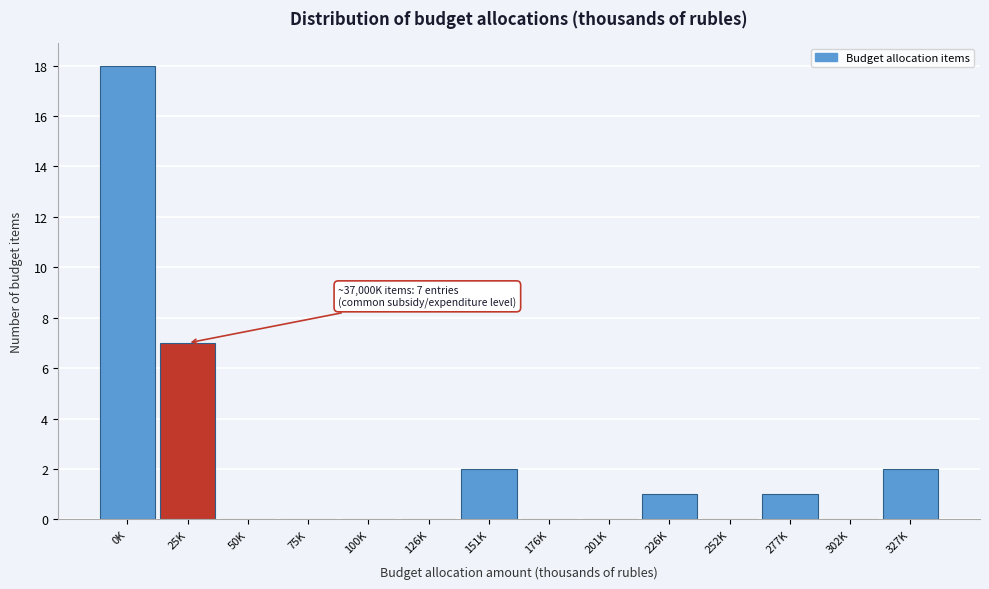

Reading right to left, list all the values displayed in this chart.

327K=2	302K=0	277K=1	252K=0	226K=1	201K=0	176K=0	151K=2	126K=0	100K=0	75K=0	50K=0	25K=7	0K=18